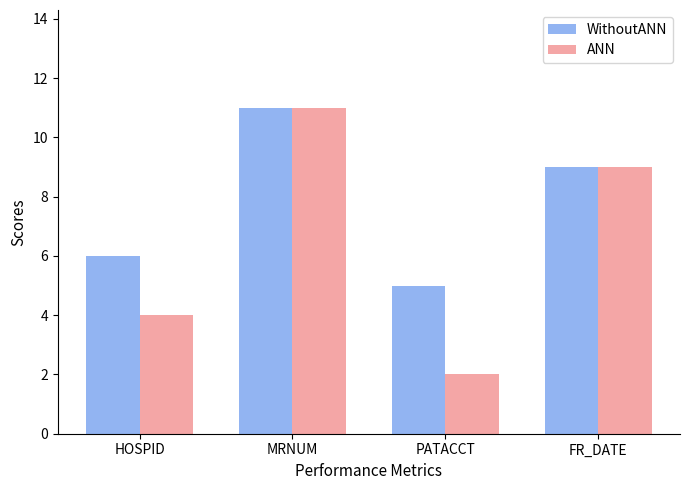

What is the spread (max minus min) of values at PATACCT?

3